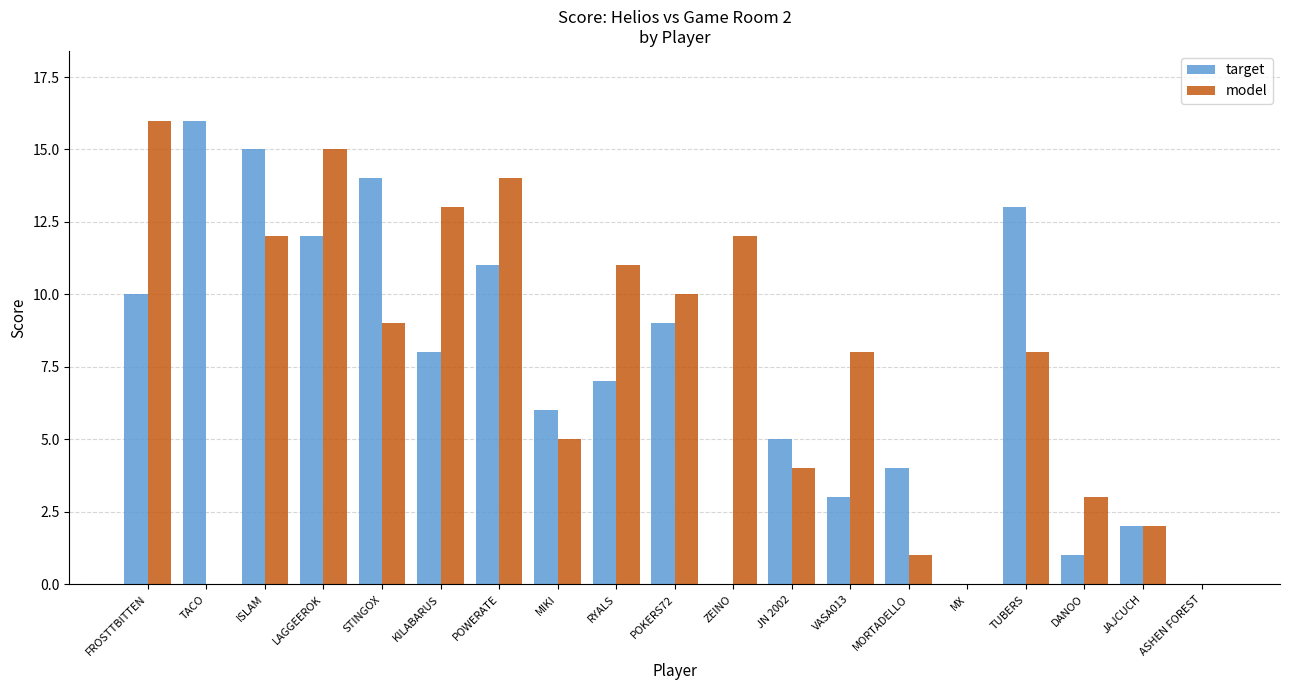

Are the bars horizontal?

No